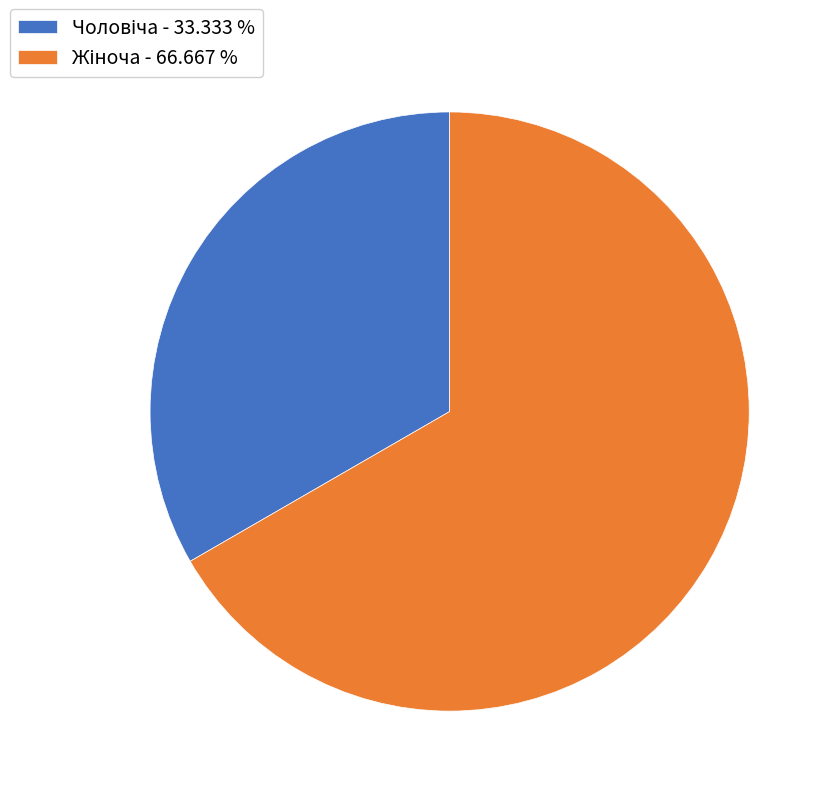

Does any single category account for the majority?

Yes